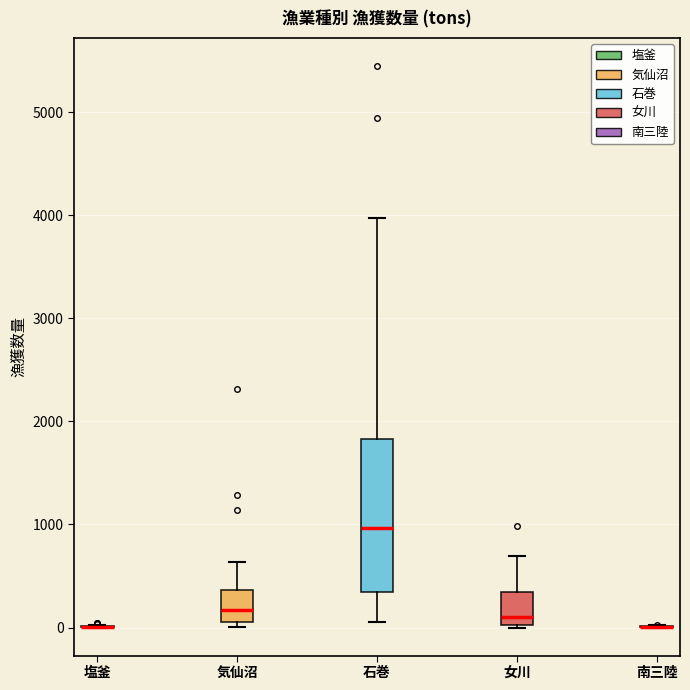

Reading left to right, read every box against the y-axis: the position of its median line, the range the box covers, and the ends of its whiskers. The values are not printed on the chart, so give them approximately, as read against the axis.

塩釜: box collapsed to a line at 0, whiskers 0 to 0
気仙沼: median 200, box 100 to 400, whiskers 0 to 600
石巻: median 1000, box 300 to 1800, whiskers 0 to 4000
女川: median 100, box 0 to 300, whiskers 0 to 700
南三陸: box collapsed to a line at 0, whiskers 0 to 0